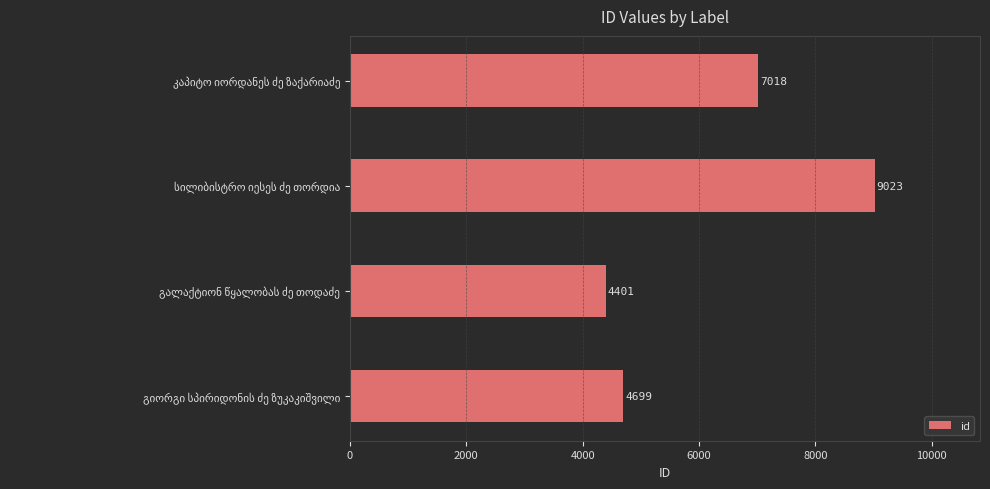

What is the difference between the maximum and minimum values?

4622